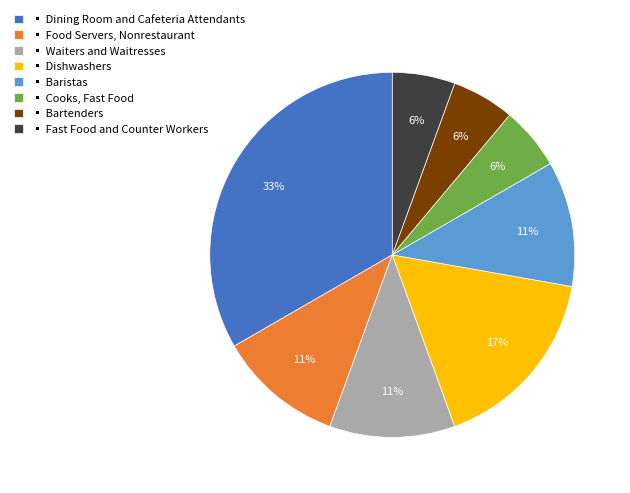

The ▪ Fast Food and Counter Workers slice represents 6% of the pie. True or false?

True